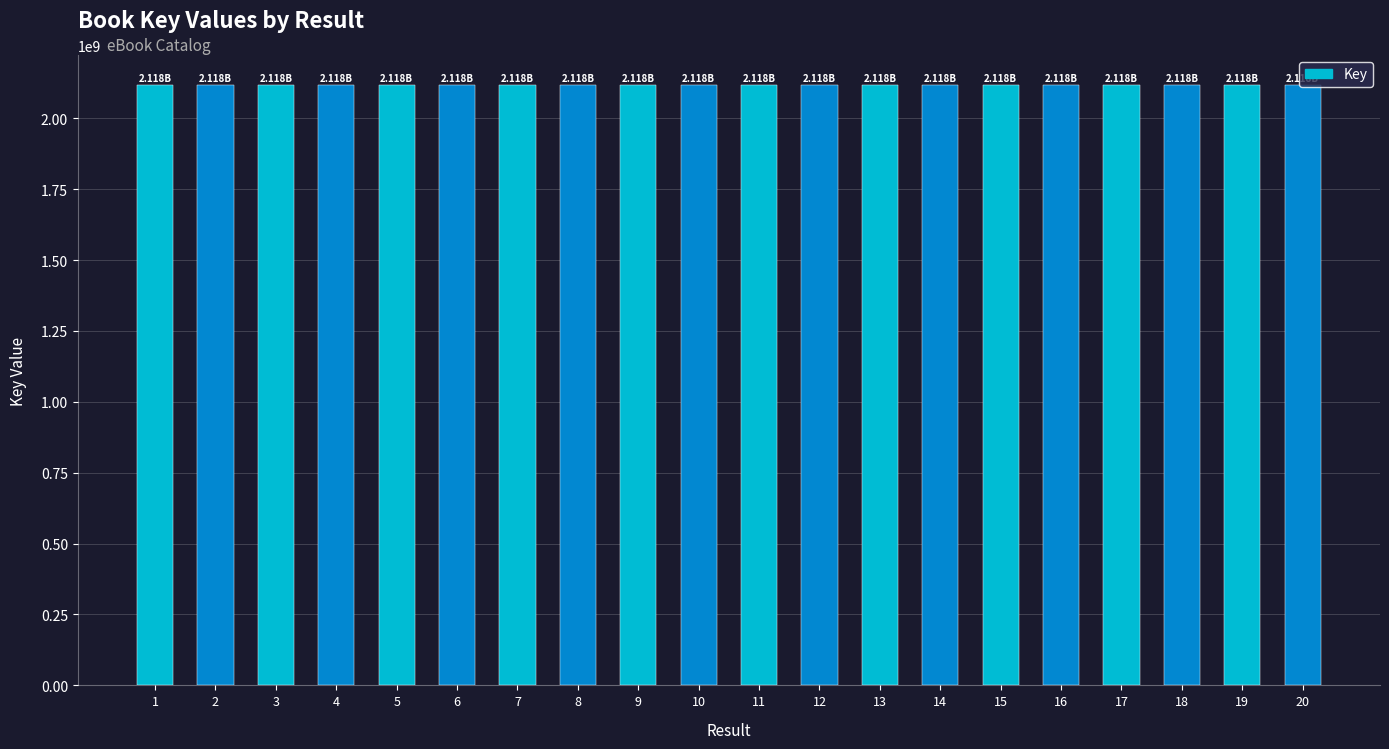

What is the ratio of the value at 11 to the value at 3?

1.0